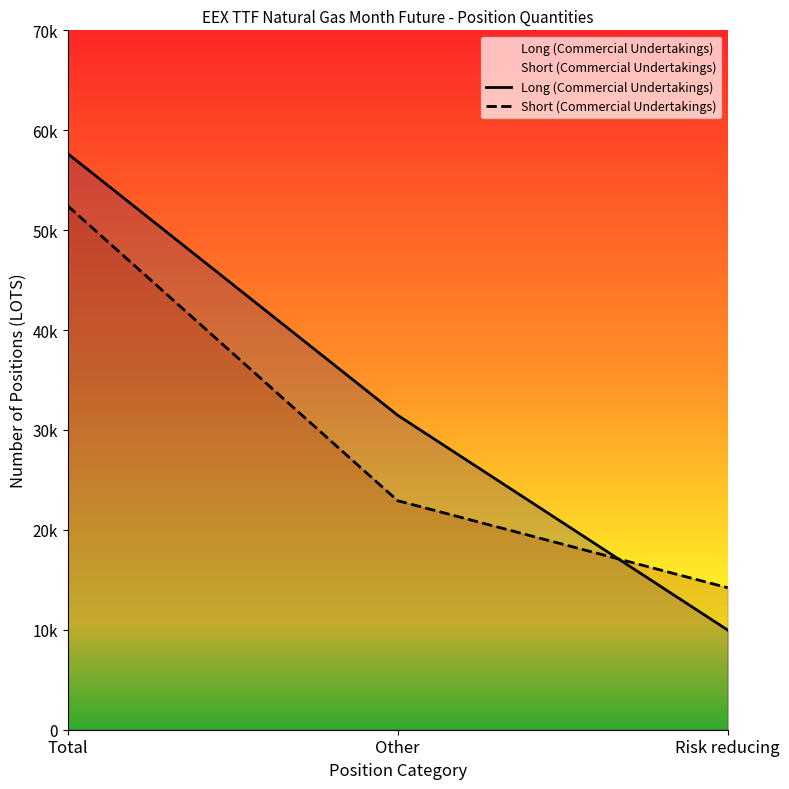

Between Total and Risk reducing, which series saw the biggest shift?

Long (Commercial Undertakings)